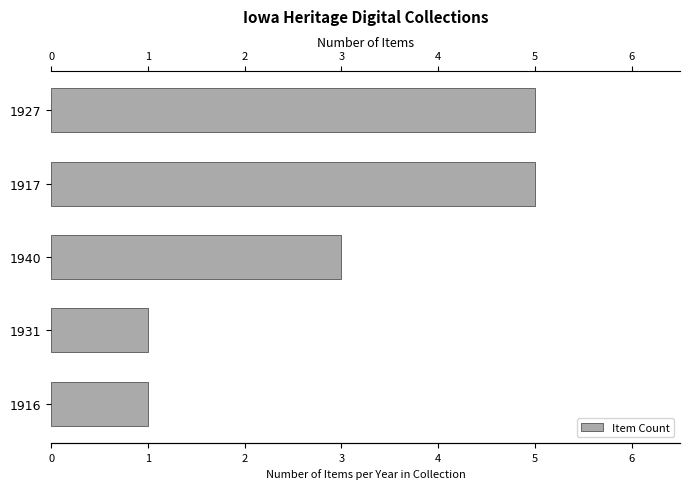

What is the maximum value shown in the chart?

5